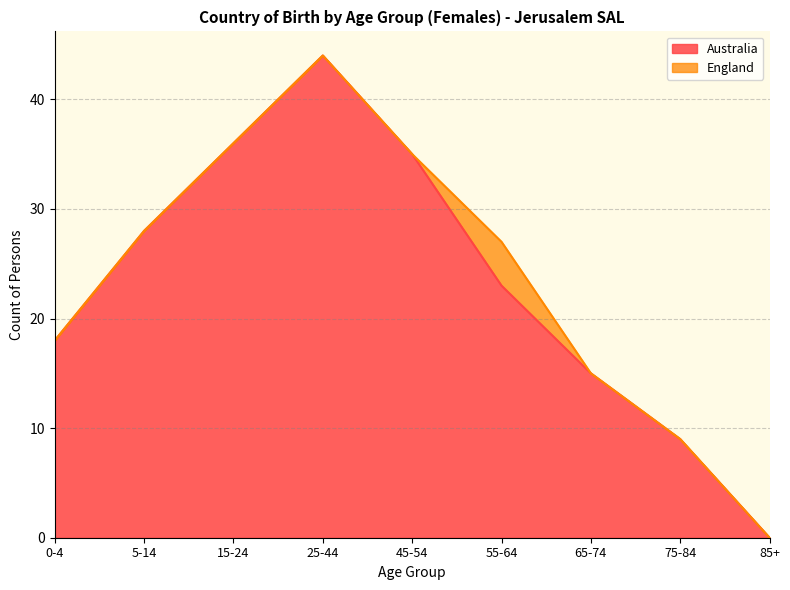

What is the difference between the maximum and minimum values?

44